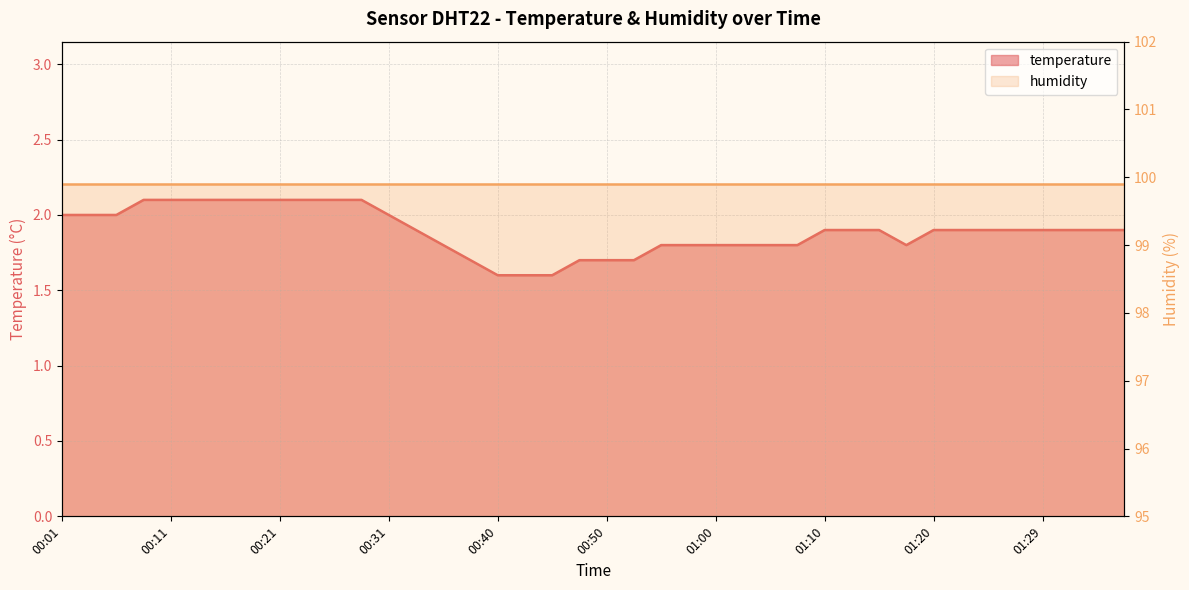

True or false: there are more than 2 points higher than both neighbors.

False